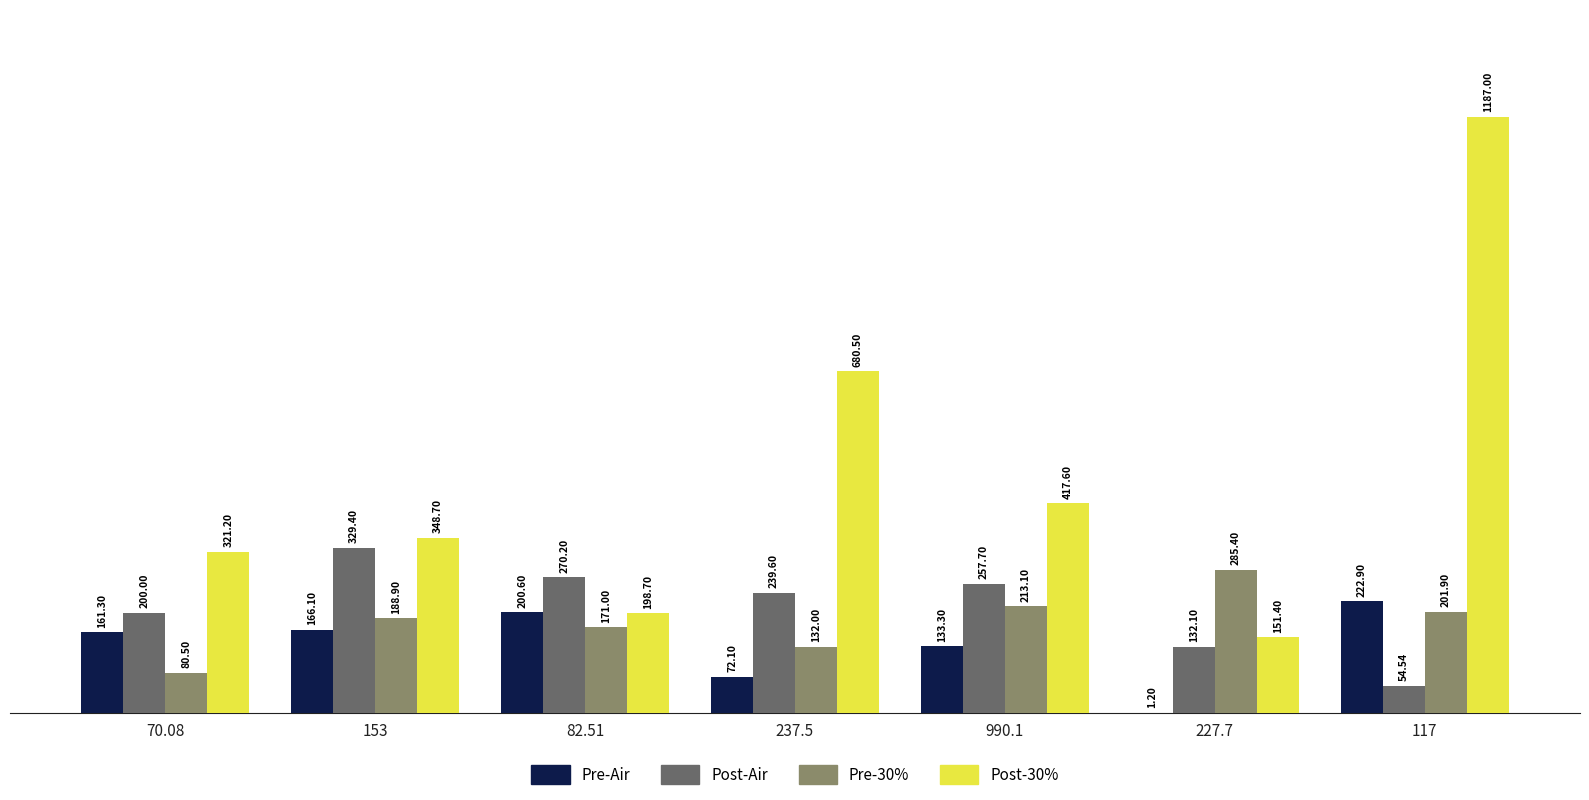

What is the total value across all series at 117?

1666.3